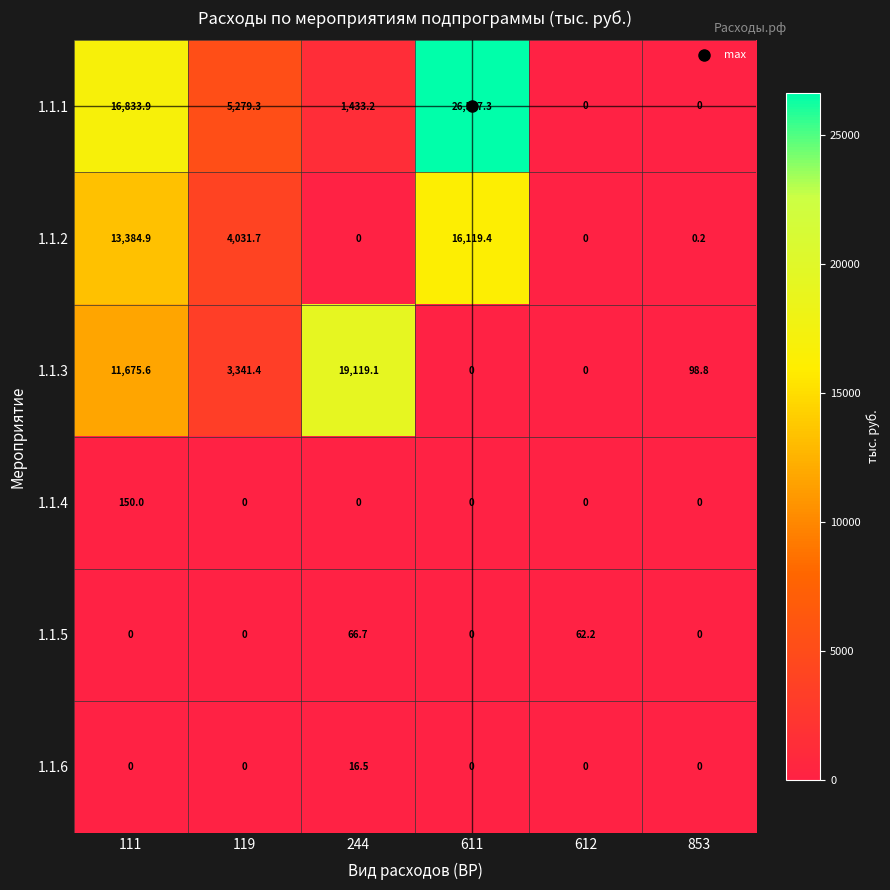

Where does the 1.1.3 series first go above 3341?

111